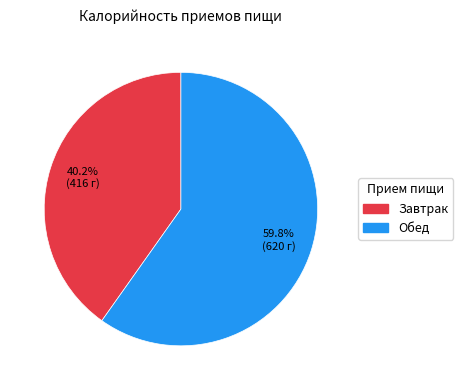

True or false: Завтрак accounts for 49% of the total.

False